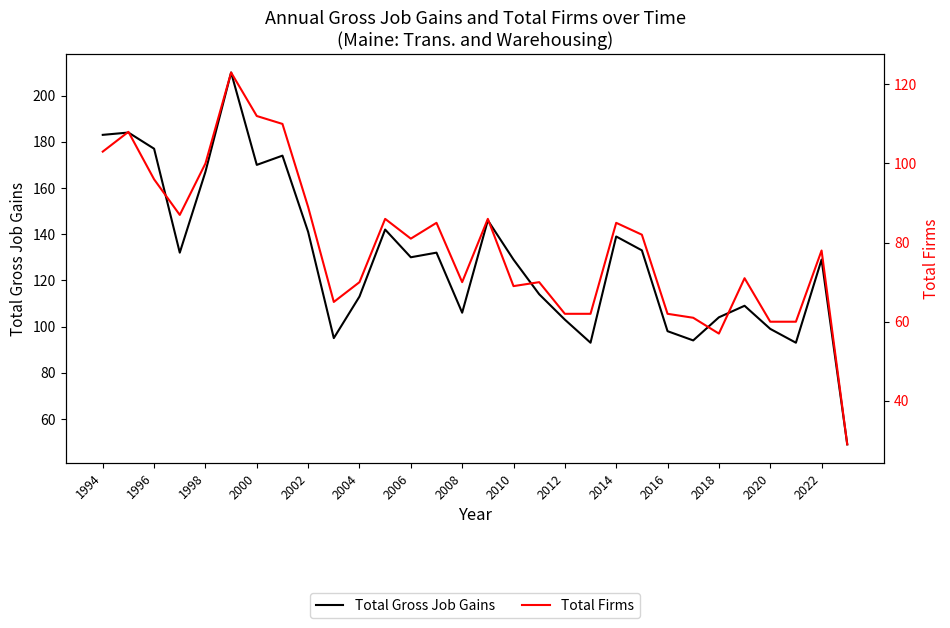

Where is Total Gross Job Gains nearest to the value 129?

2010